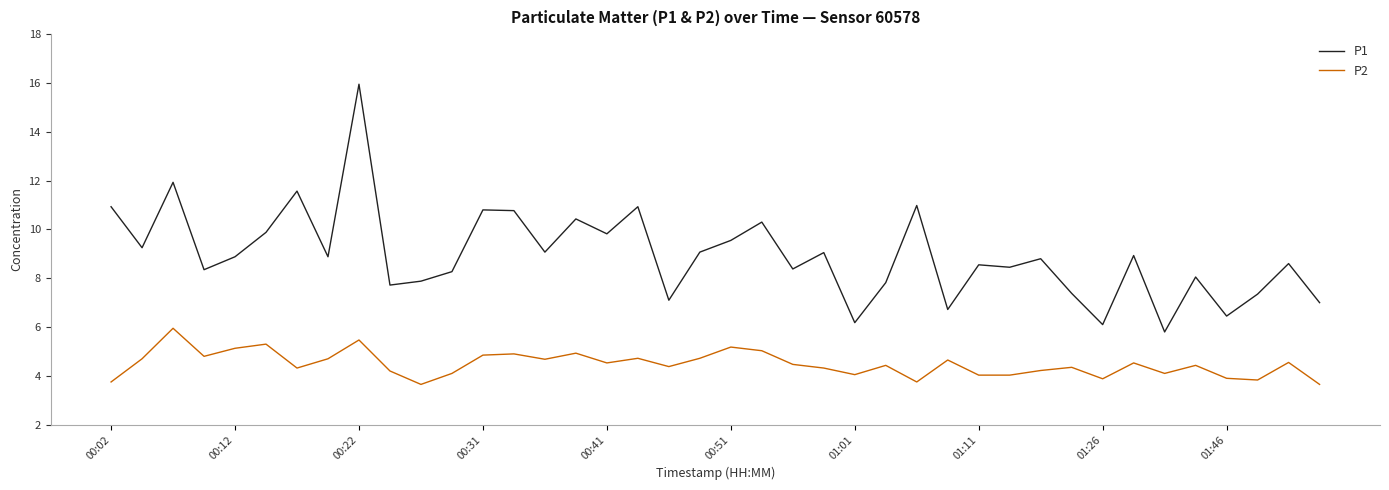

True or false: P1 and P2 intersect in this chart.

False